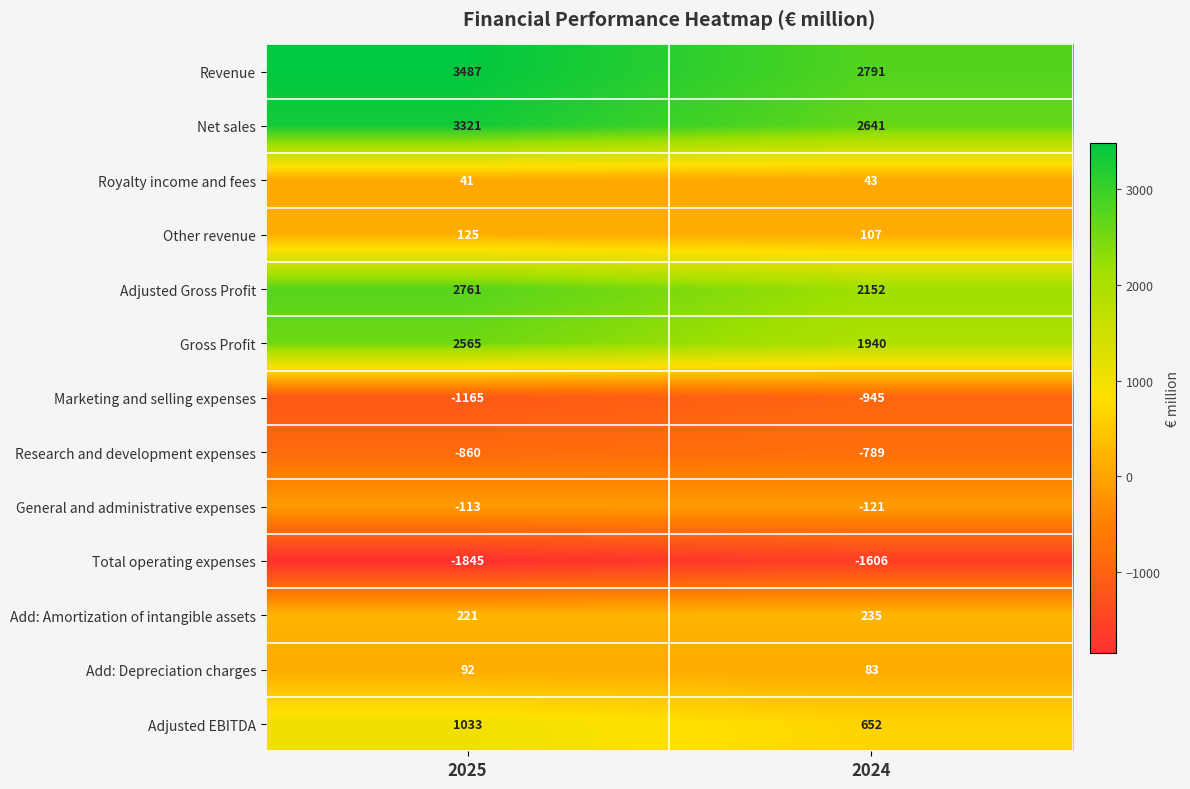

What is the minimum value for Adjusted Gross Profit?

2152